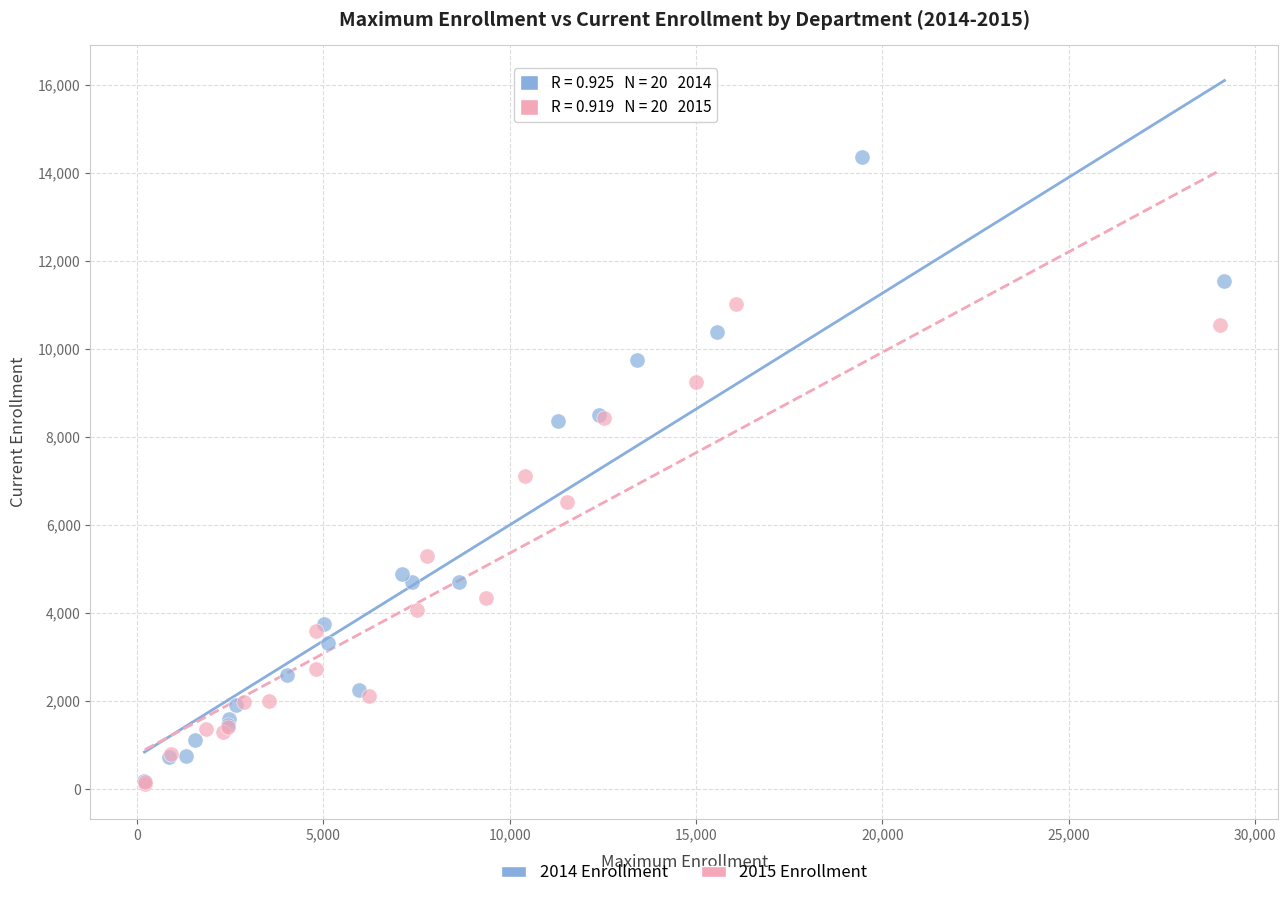

Which series has the largest Y range (max minus min)?

2014 Enrollment